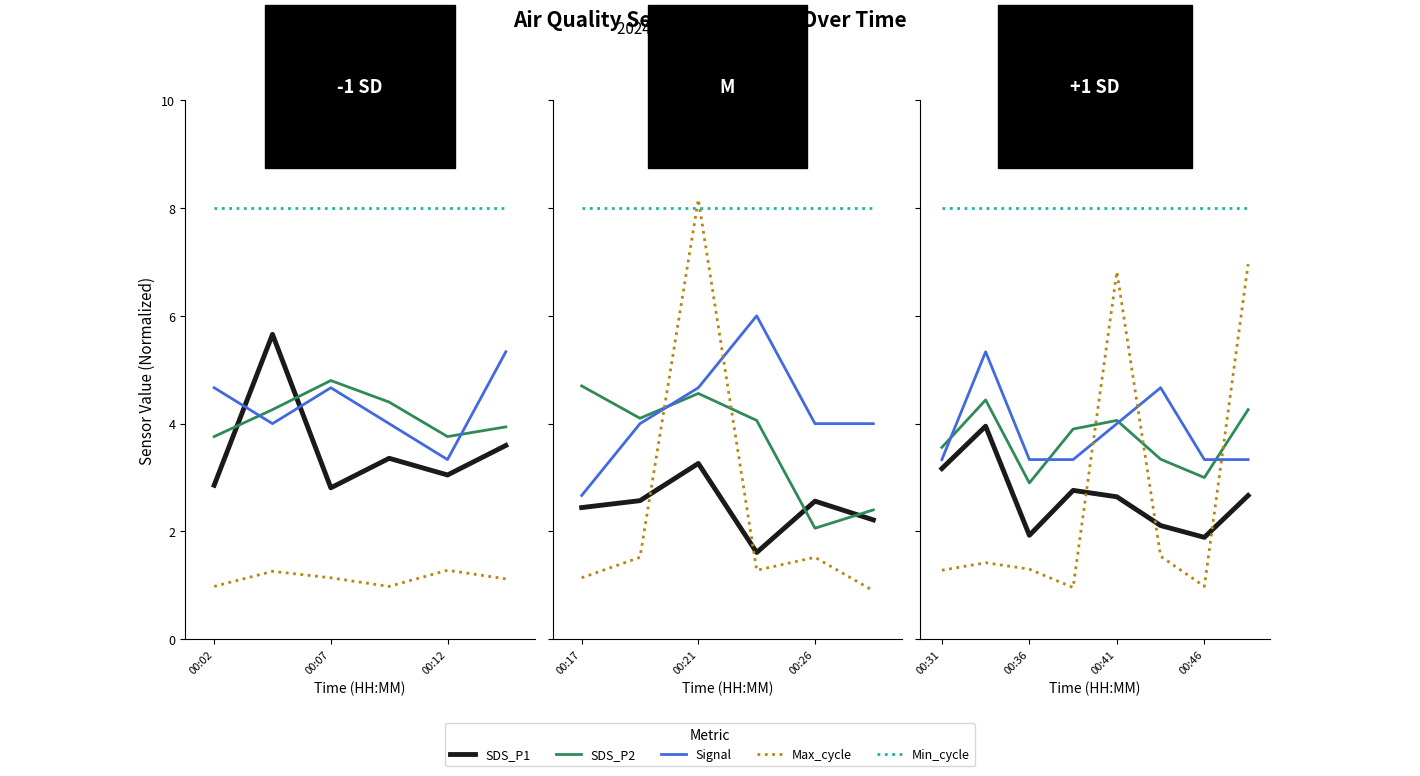

Does the chart have visible grid lines?

No